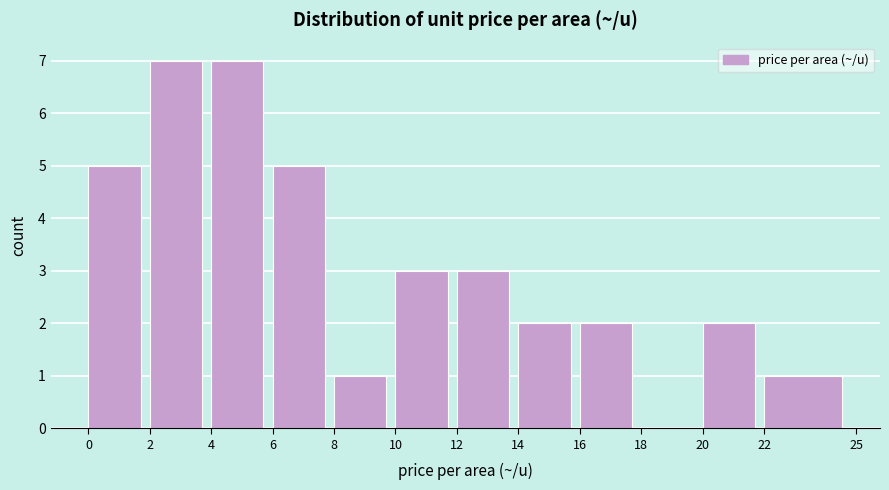

Reading left to right, list every bar in this chart as the range it spans on the x-axis followed by its height. The values are not printed on the chart, so give them approximately, as read against the axis.

0 to 2: 5
2 to 4: 7
4 to 6: 7
6 to 8: 5
8 to 10: 1
10 to 12: 3
12 to 14: 3
14 to 16: 2
16 to 18: 2
18 to 20: 0
20 to 22: 2
22 to 25: 1